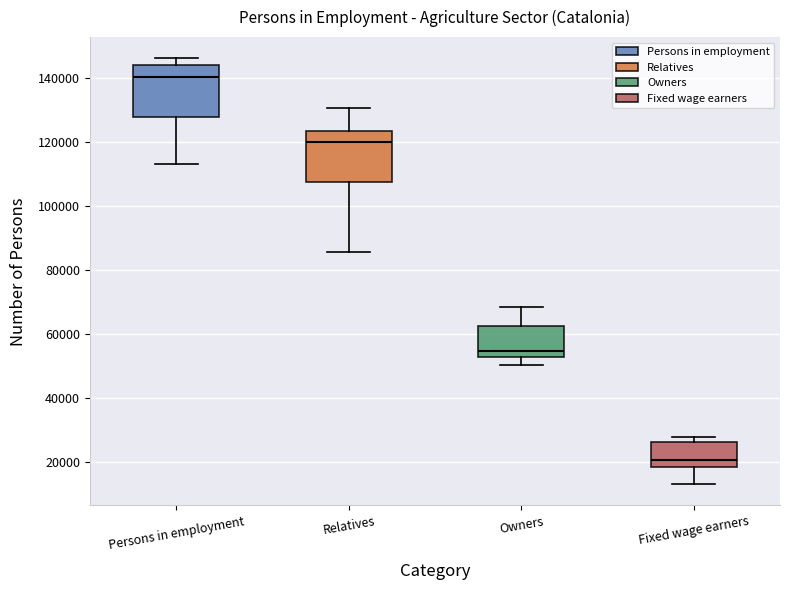

Reading left to right, transcribe this box plot: for each box, give where its median line is, the range the box spans, and where its two whiskers end, as read against the y-axis. The values are not printed on the chart, so give them approximately, as read against the axis.

Persons in employment: median 140000, box 128000 to 144000, whiskers 114000 to 146000
Relatives: median 120000, box 108000 to 124000, whiskers 86000 to 130000
Owners: median 54000, box 52000 to 62000, whiskers 50000 to 68000
Fixed wage earners: median 20000, box 18000 to 26000, whiskers 12000 to 28000